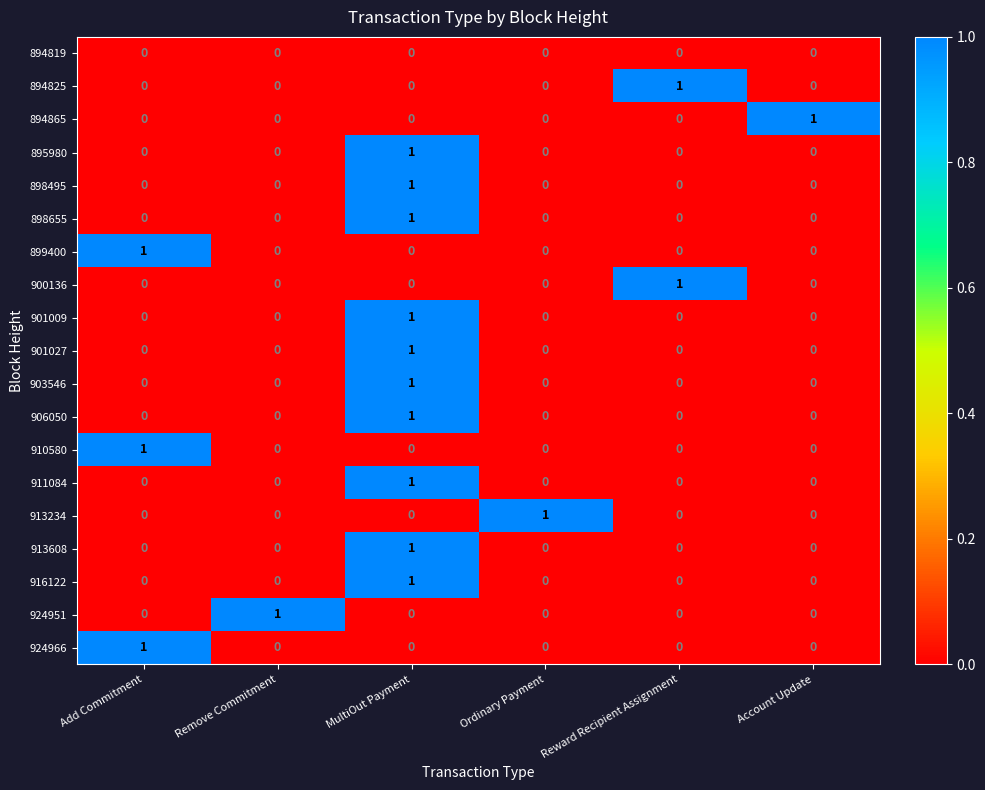

Is it true that 906050 equals 1 at Remove Commitment?

False